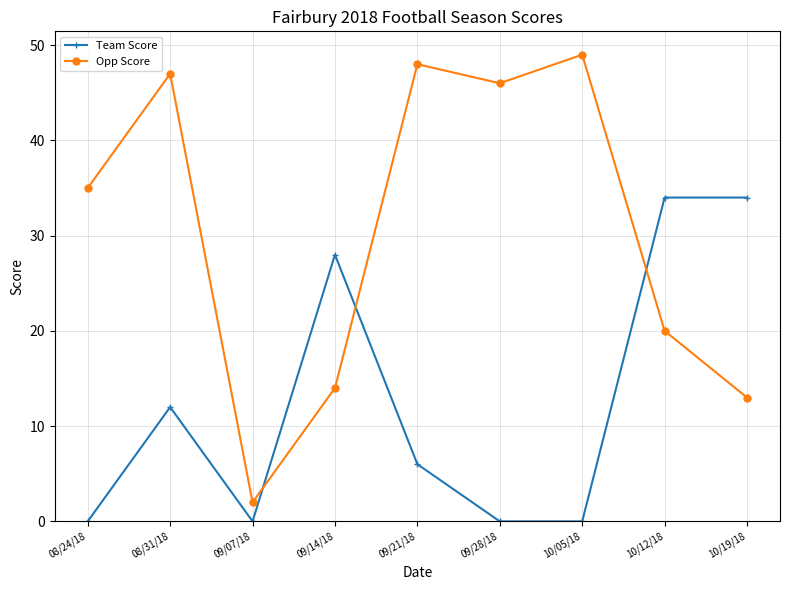

Read the Team Score value at 10/12/18.

34